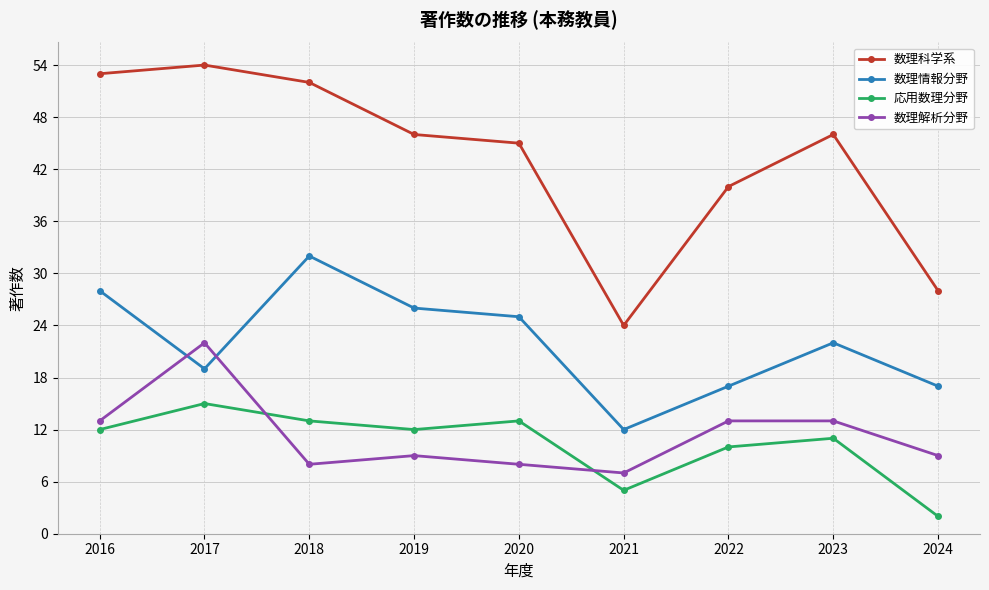

True or false: 数理科学系 has a value of 82 at 2017.

False